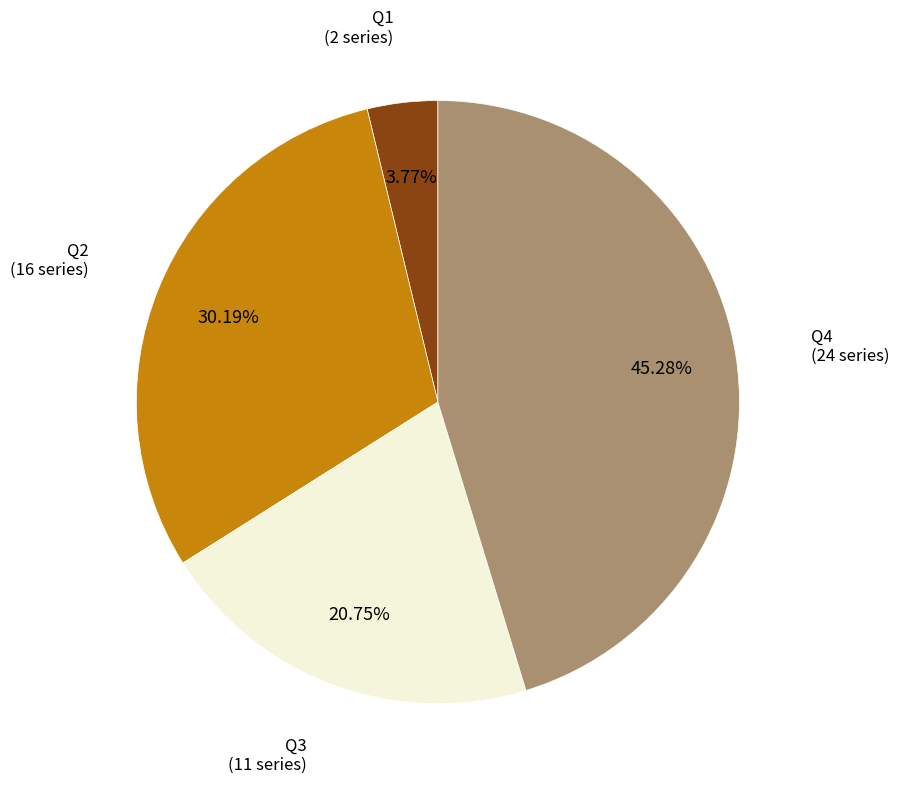

To the nearest percent, what is the difference between the Q1 and Q4 slice percentages?

42%